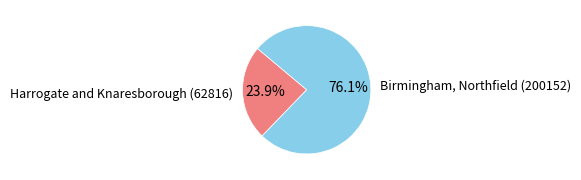

What percentage is the Harrogate and Knaresborough (62816) slice, to the nearest percent?

24%